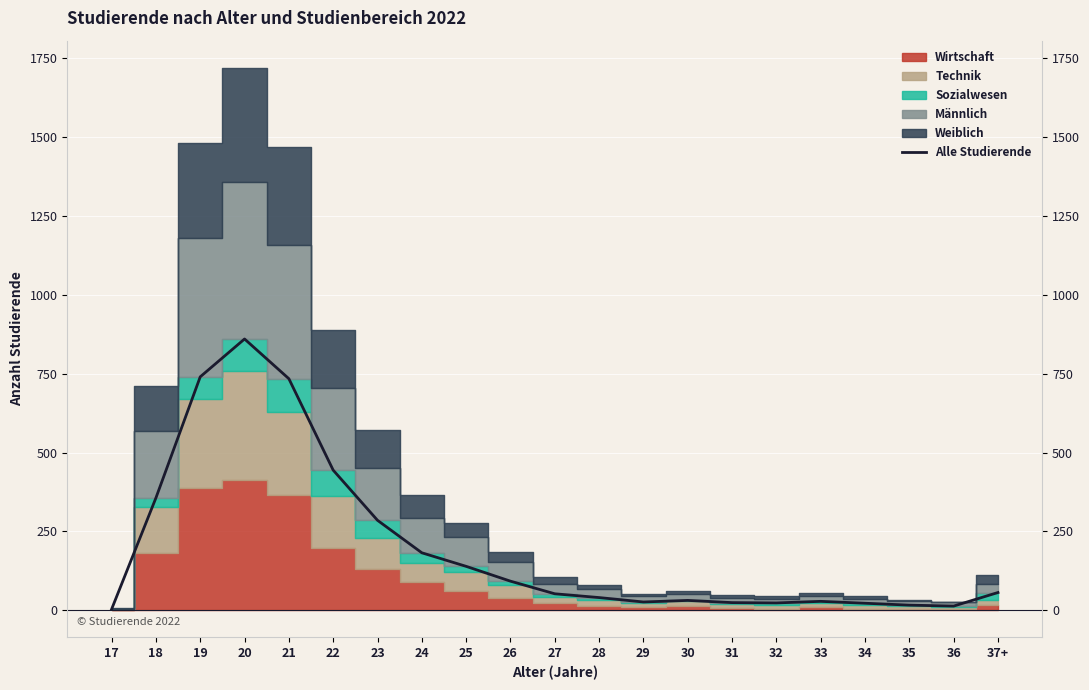

What is the highest value of the Alle Studierende series?

860